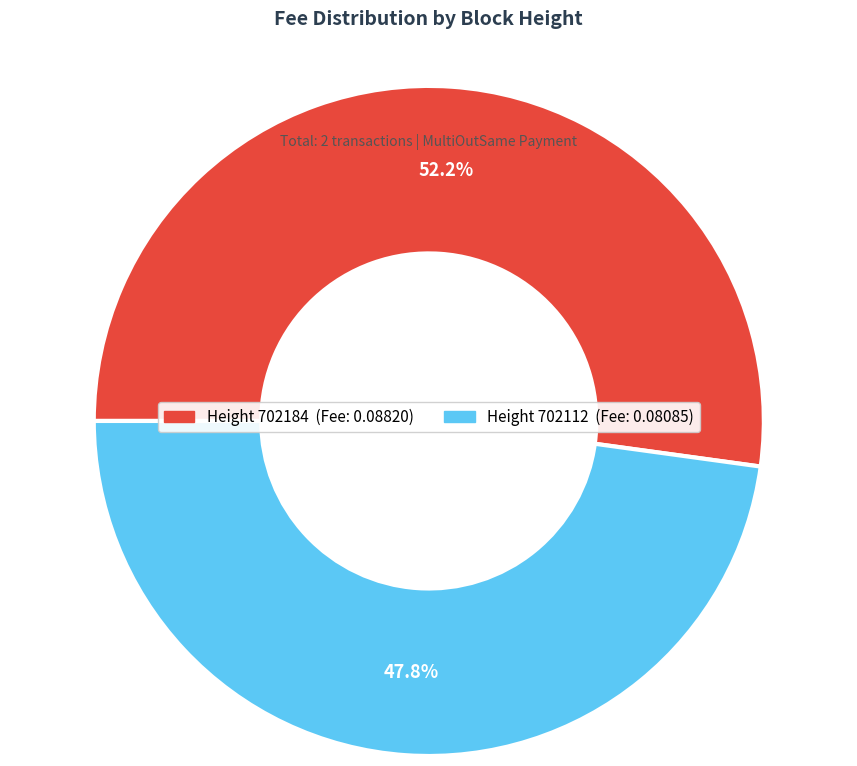

Is there a majority slice in this chart?

Yes